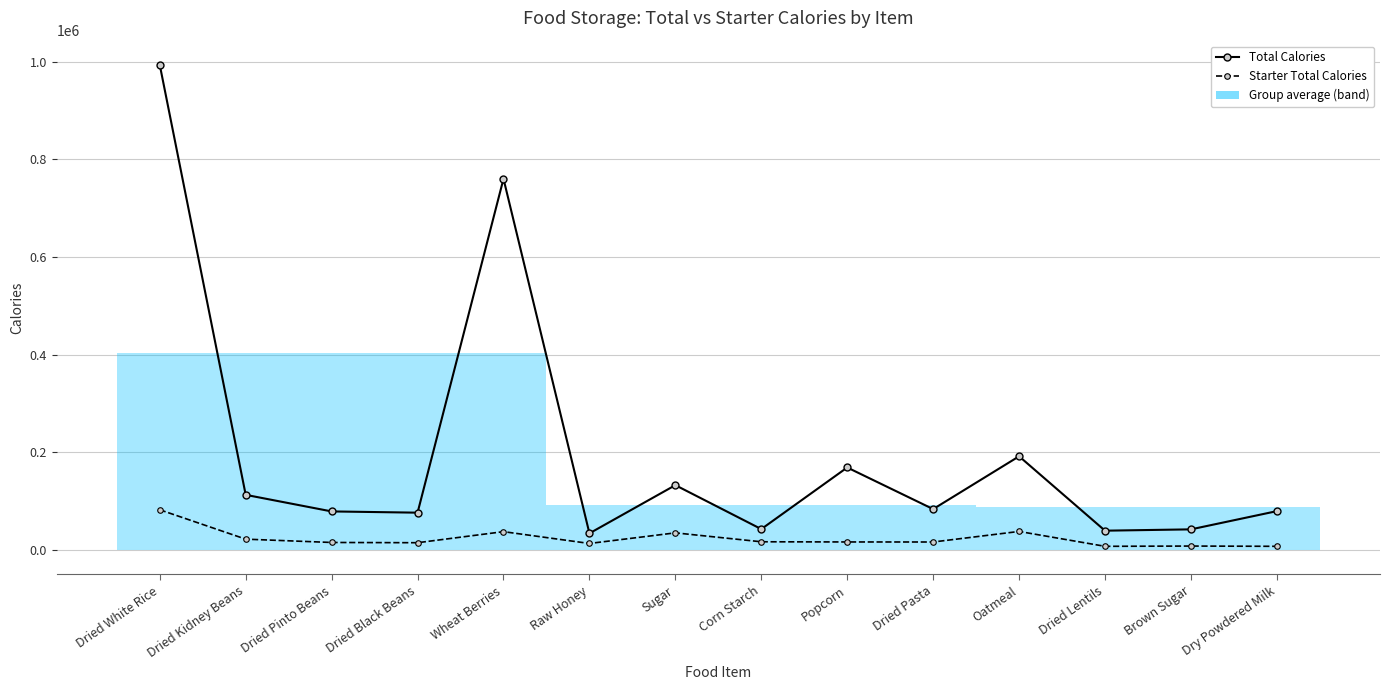

Which series changed the most between Dried Black Beans and Corn Starch?

Total Calories